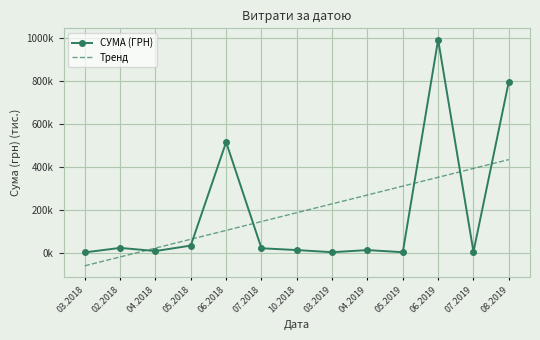

Which series ends up on top after the final intersection of СУМА (ГРН) and Тренд?

СУМА (ГРН)